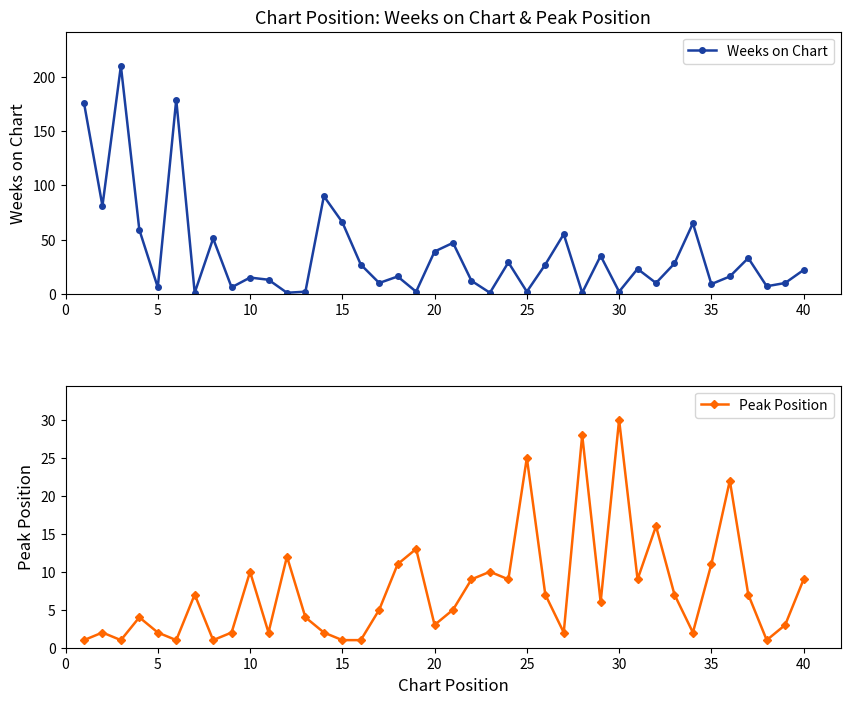

True or false: Weeks on Chart has more than 1 points higher than both neighbors.

True